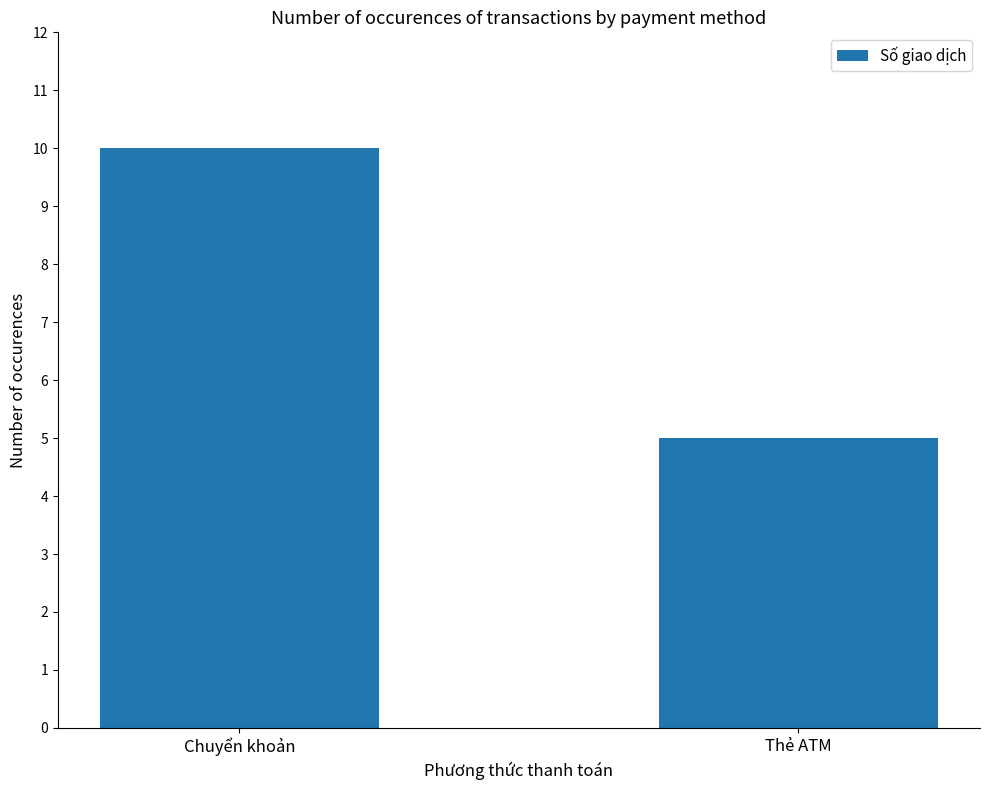

List the labels in order of value, largest first.

Chuyển khoản, Thẻ ATM